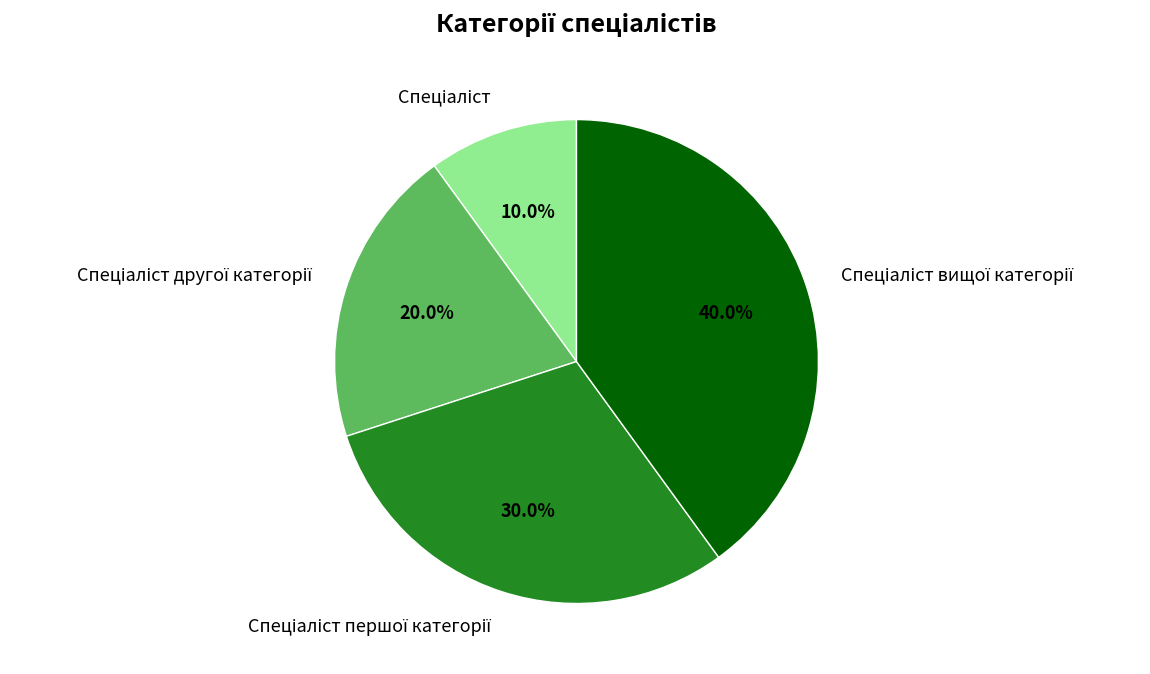

How many slices are in this pie chart?

4